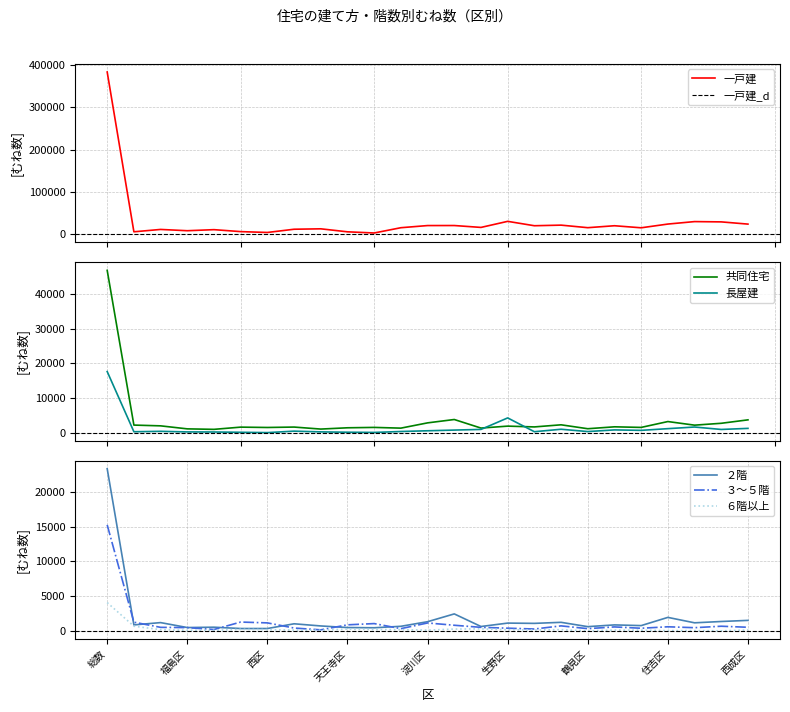

What is the highest value of the 一戸建 series?

383800